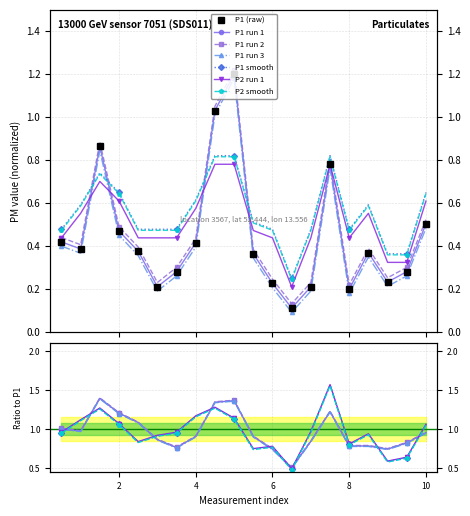

What is the maximum value shown in the chart?

1.6